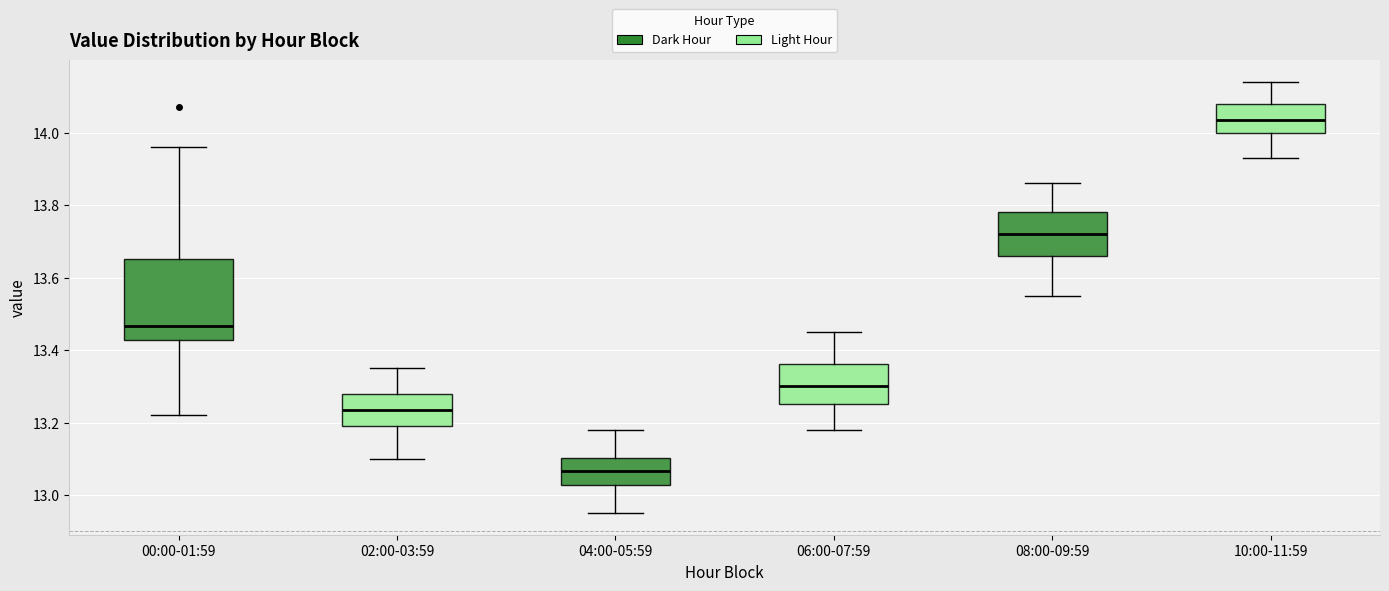

Which box is the tallest, from its lower edge to its upper edge?

00:00-01:59